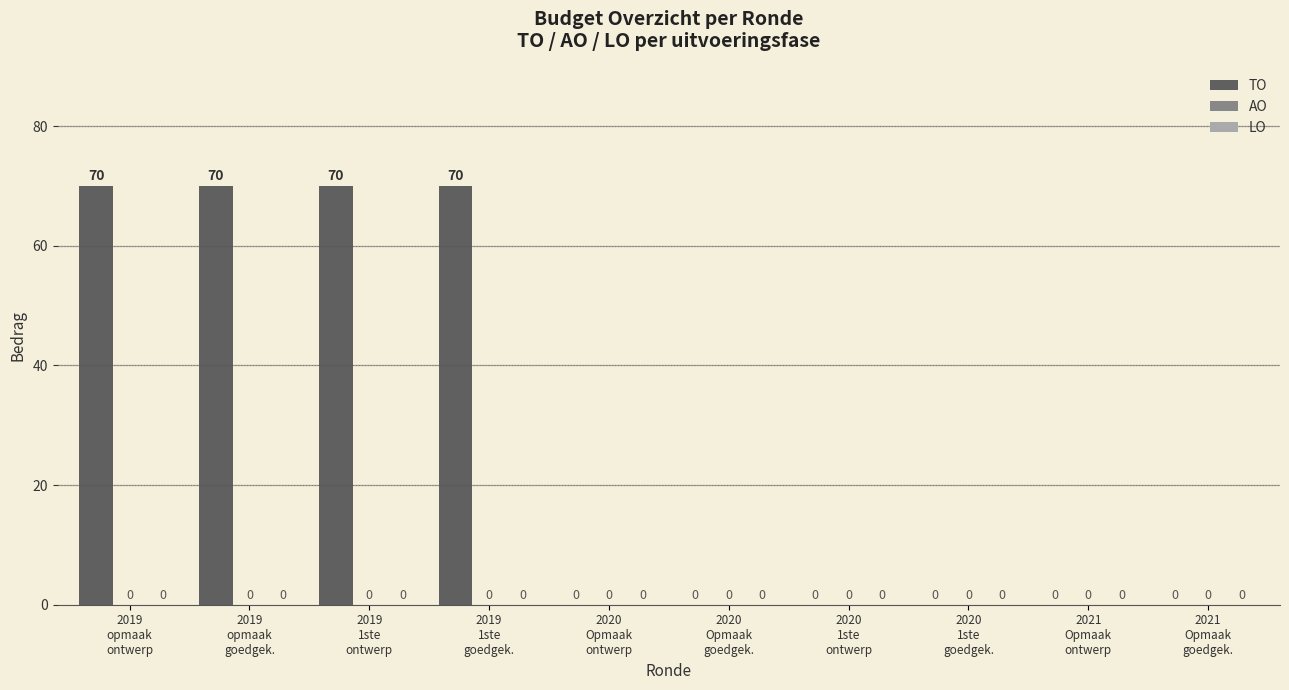

What is the maximum value shown in the chart?

70